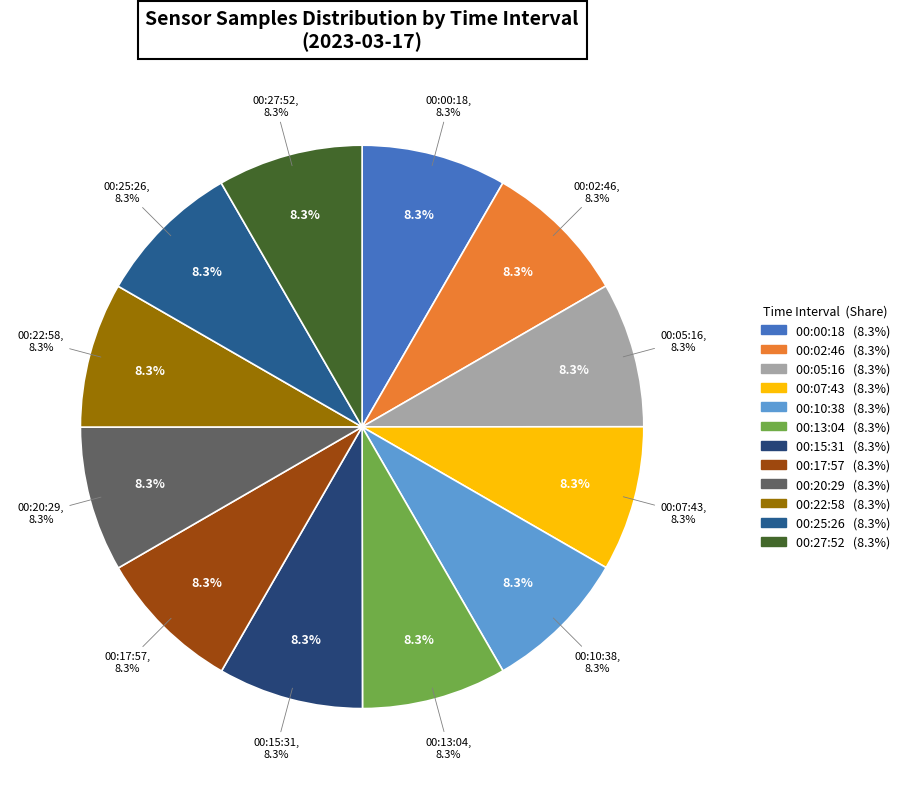

True or false: 00:05:16 accounts for 8% of the total.

True